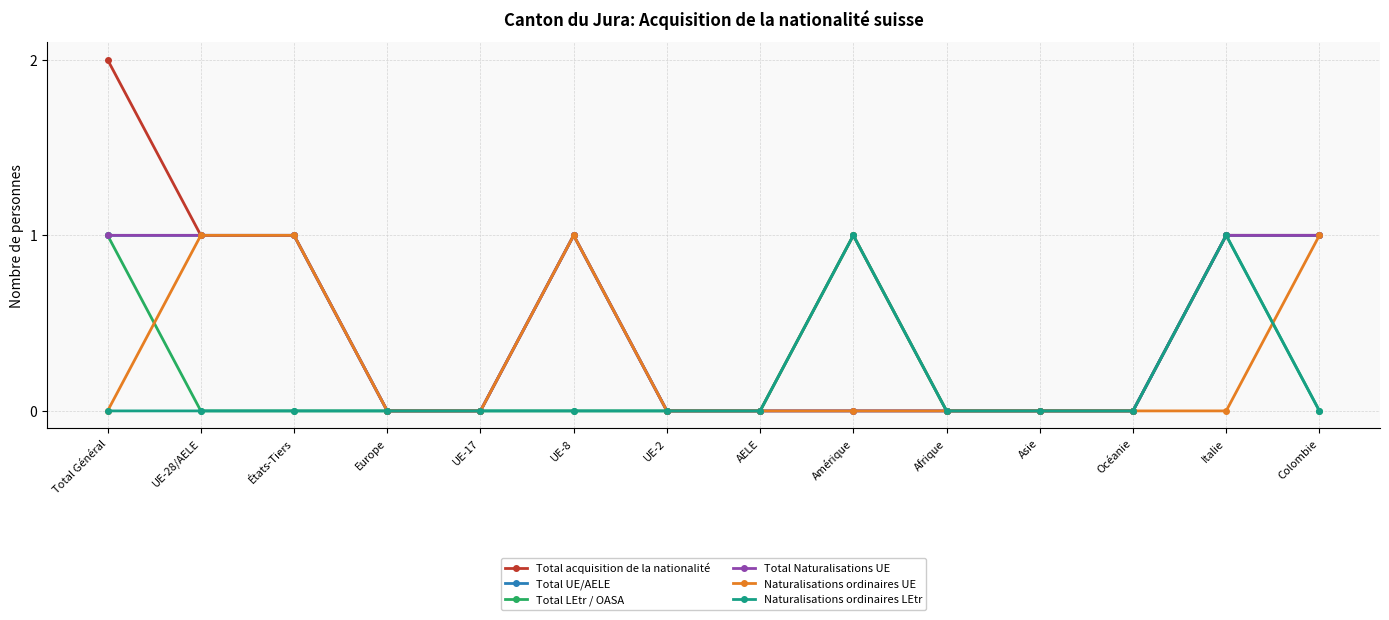

Is this an area chart (filled region under the line)?

No